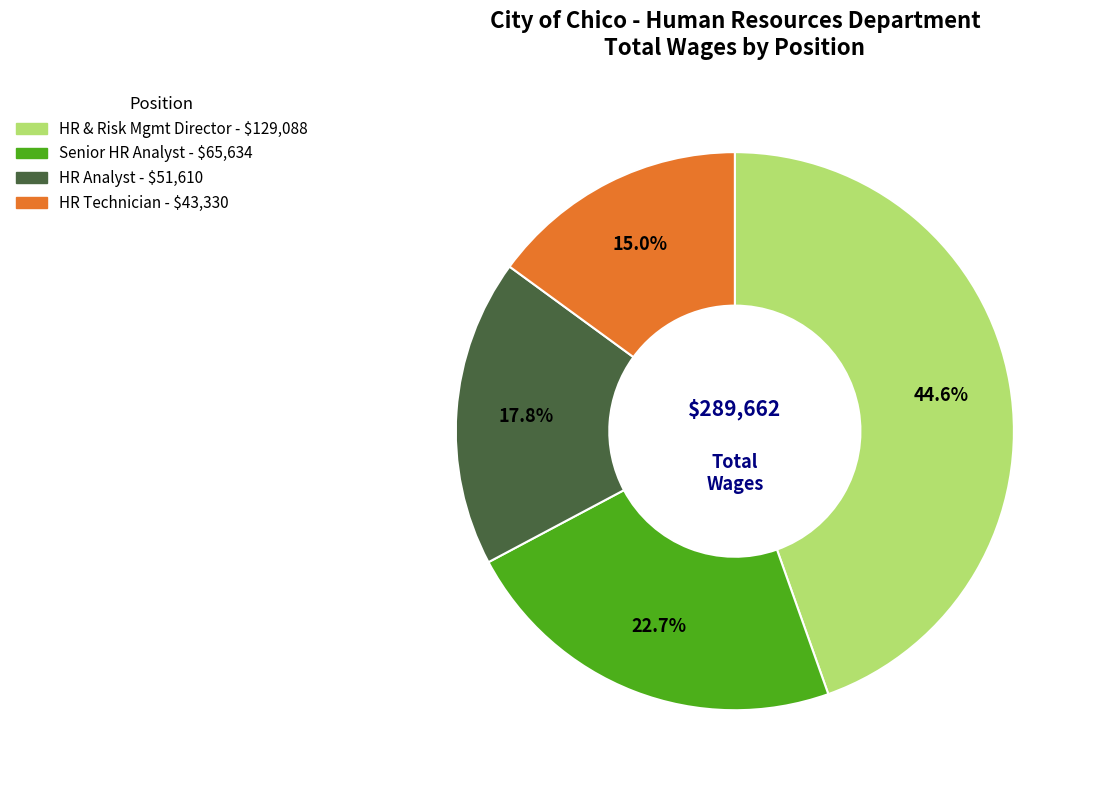

Does any single category account for the majority?

No